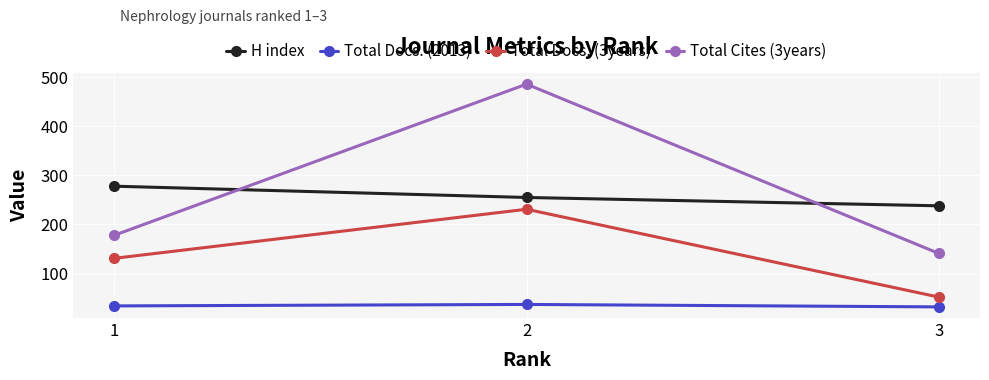

Rank the series by their maximum value, from highest to lowest.

Total Cites (3years), H index, Total Docs. (3years), Total Docs. (2013)